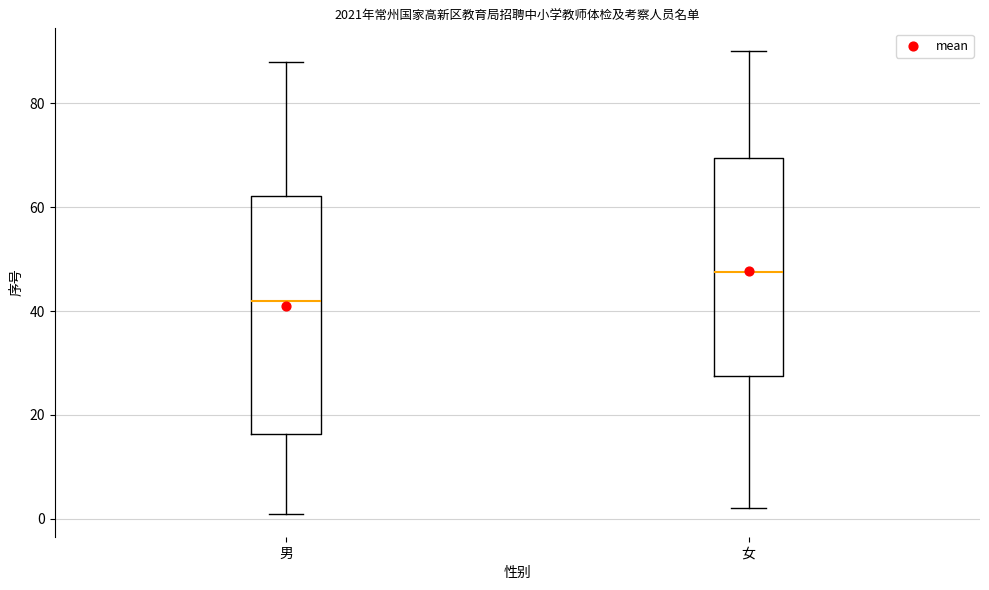

Reading left to right, transcribe this box plot: for each box, give where its median line is, the range the box spans, and where its two whiskers end, as read against the y-axis. The values are not printed on the chart, so give them approximately, as read against the axis.

男: median 42, box 16 to 62, whiskers 2 to 88
女: median 48, box 28 to 70, whiskers 2 to 90